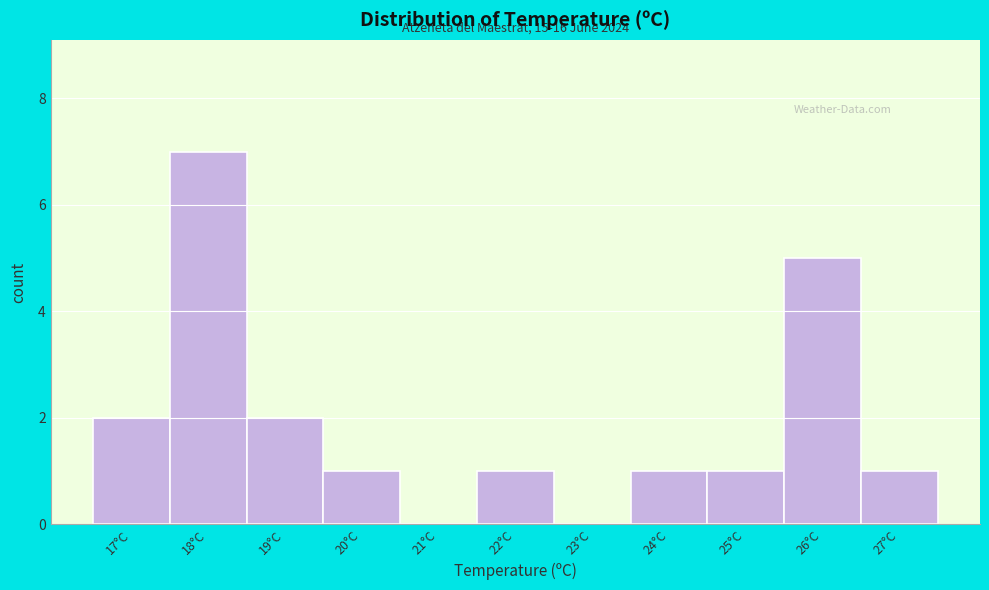

Reading left to right, extract all data points from this chart.

17°C=2	18°C=7	19°C=2	20°C=1	21°C=0	22°C=1	23°C=0	24°C=1	25°C=1	26°C=5	27°C=1